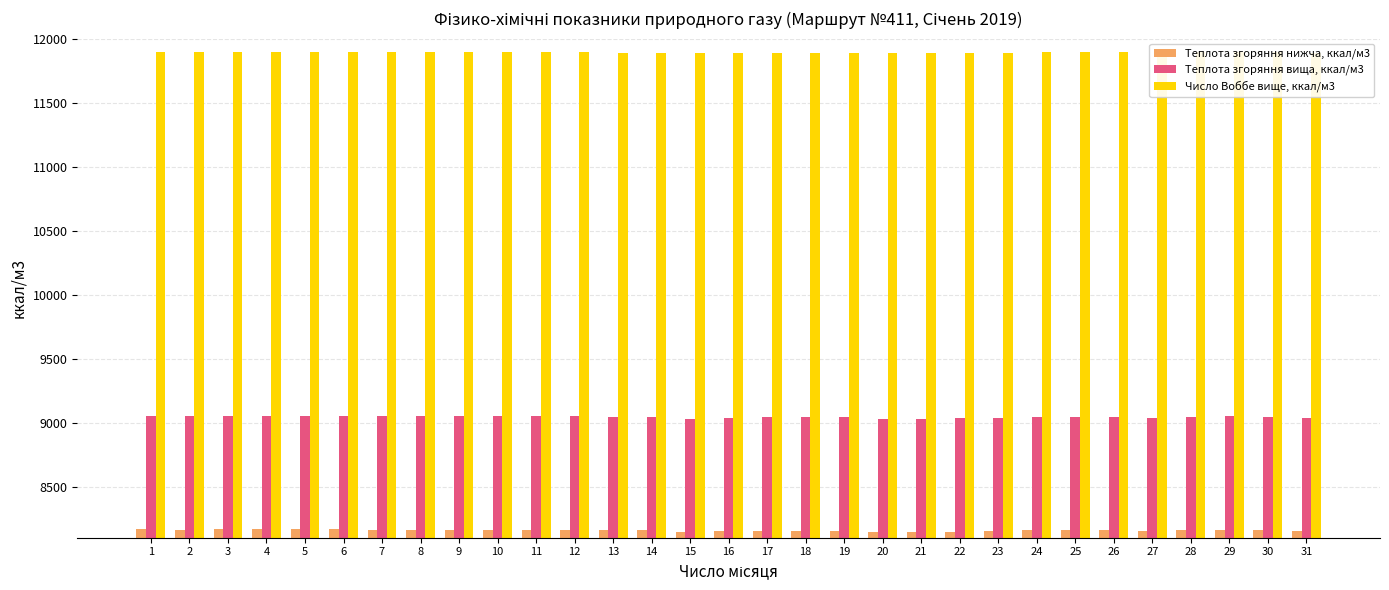

Is the value of Теплота згоряння нижча, ккал/м3 at 27 greater than the value of Число Воббе вище, ккал/м3 at 13?

No